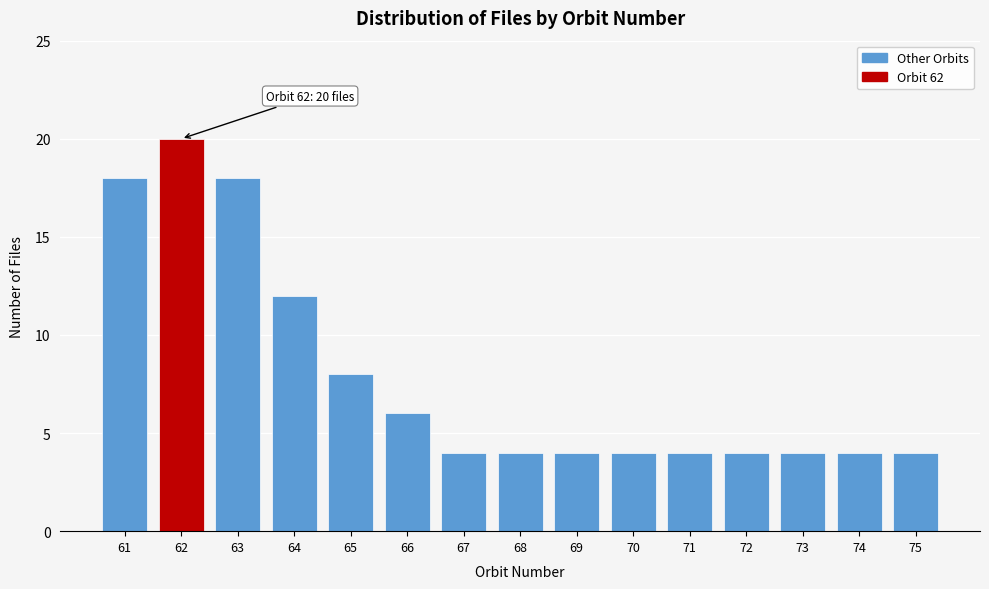

Reading left to right, extract all data points from this chart.

61=18	62=20	63=18	64=12	65=8	66=6	67=4	68=4	69=4	70=4	71=4	72=4	73=4	74=4	75=4